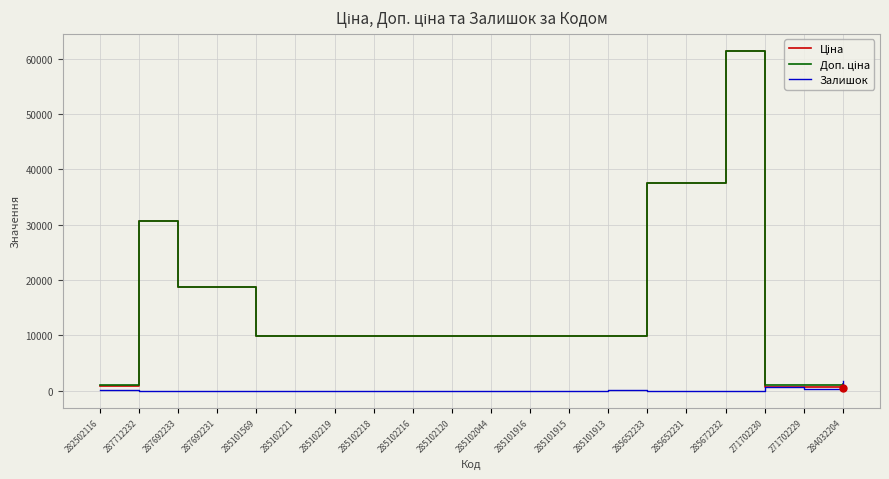

At which category does the chart reach its peak across all series?

285672232